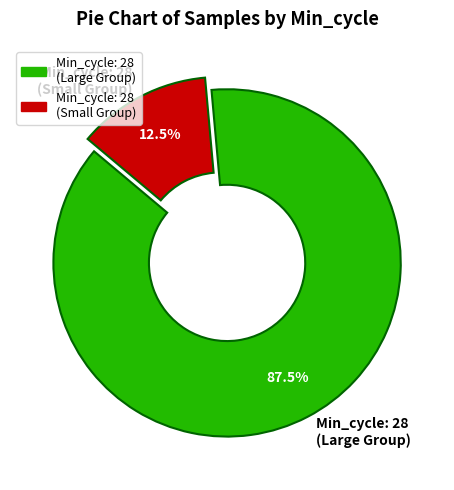

How many segments does this pie chart have?

2